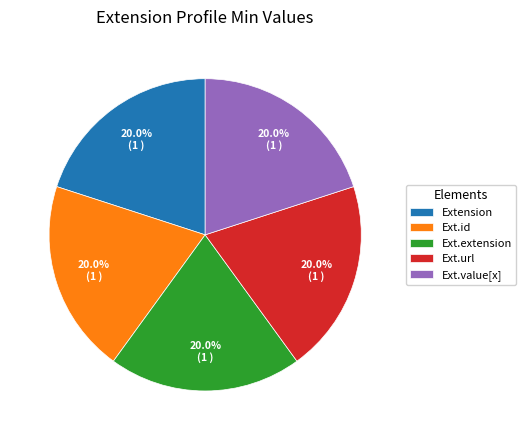

Combined, what portion of the pie is Ext.value[x] and Ext.url?

40.0%